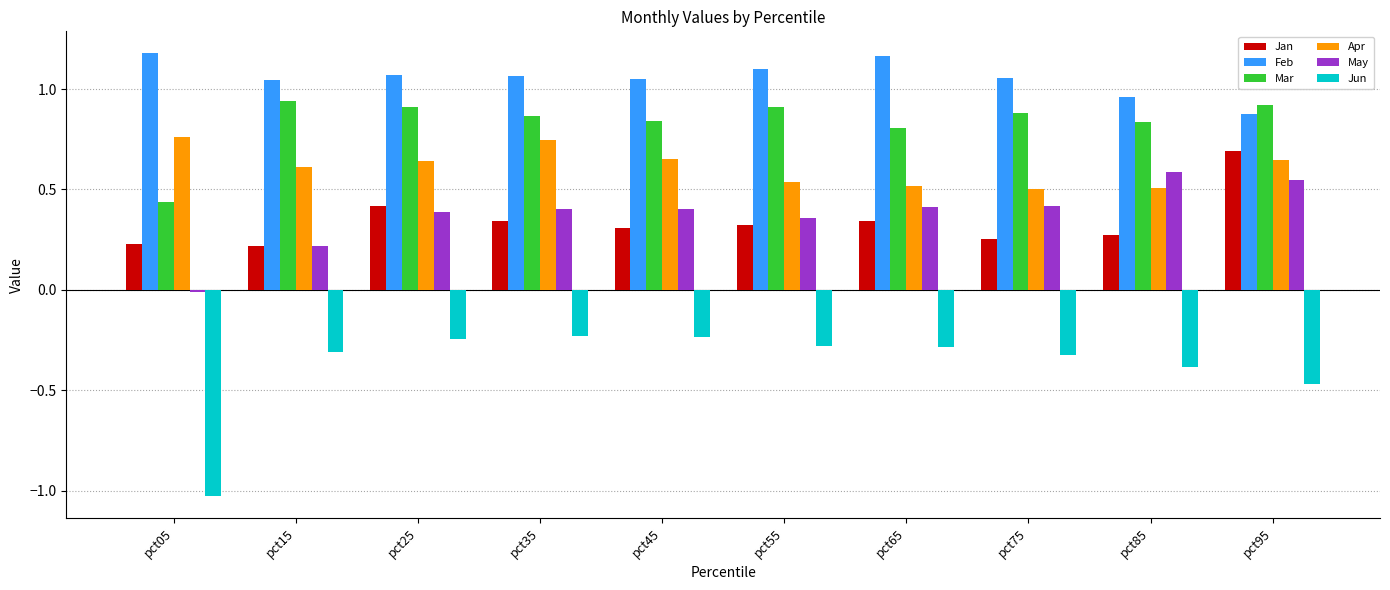

What is the sum of the Jun values at pct95 and pct15?

-0.8